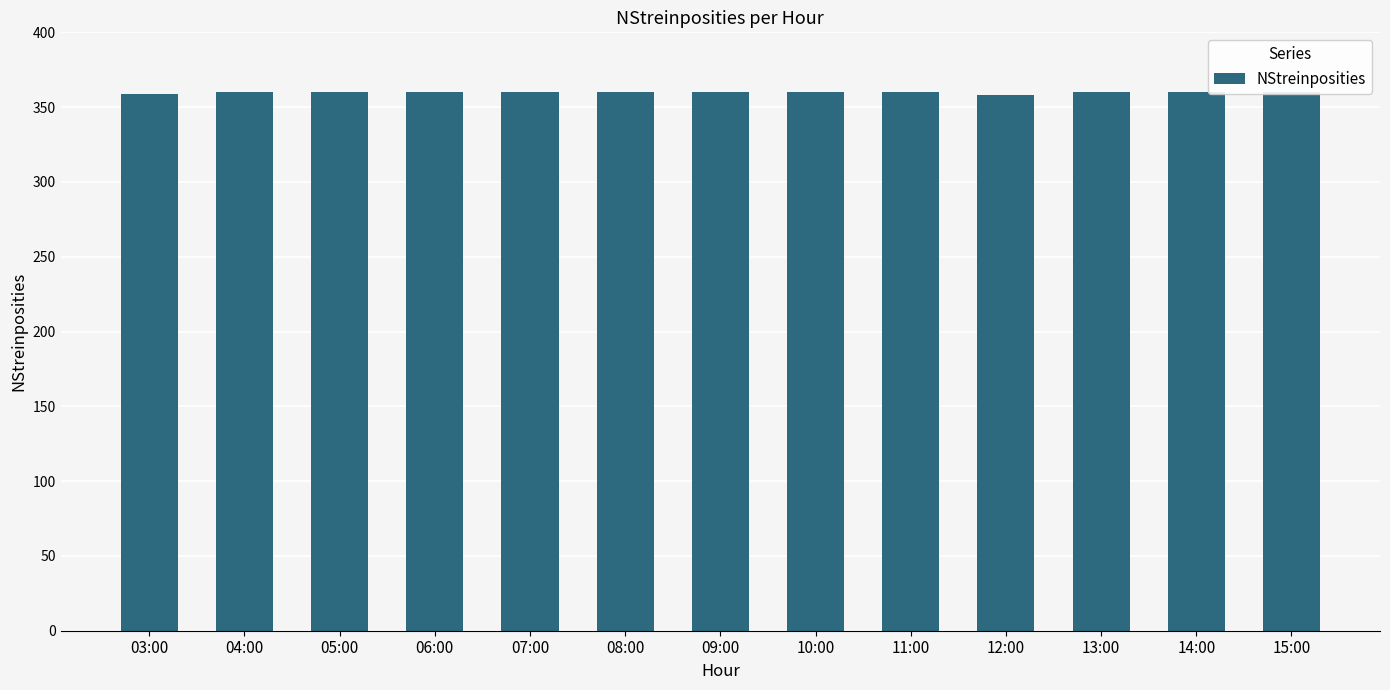

What is the value of the 8th bar from the left?

360